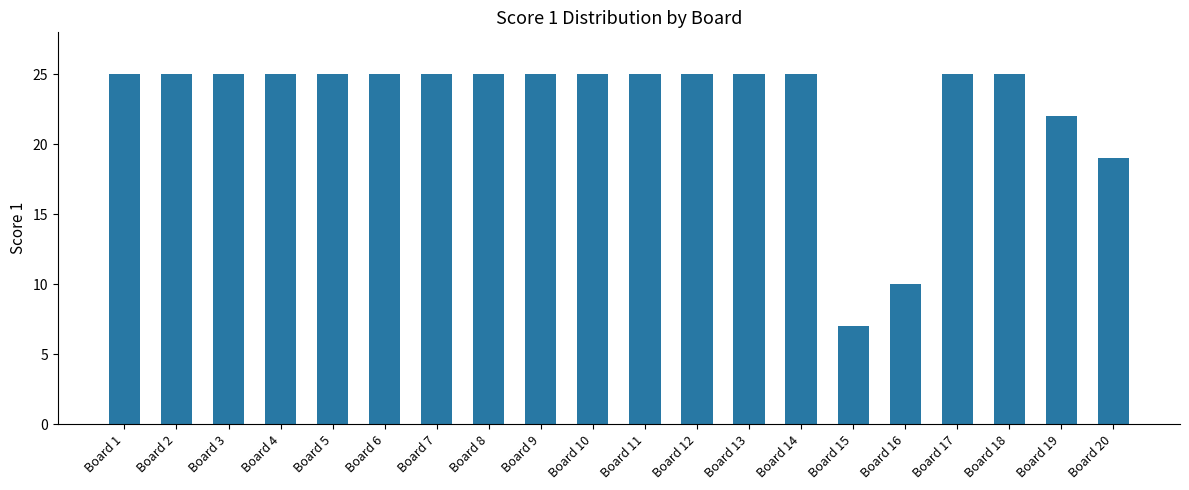

Which label corresponds to the smallest value in the chart?

Board 15